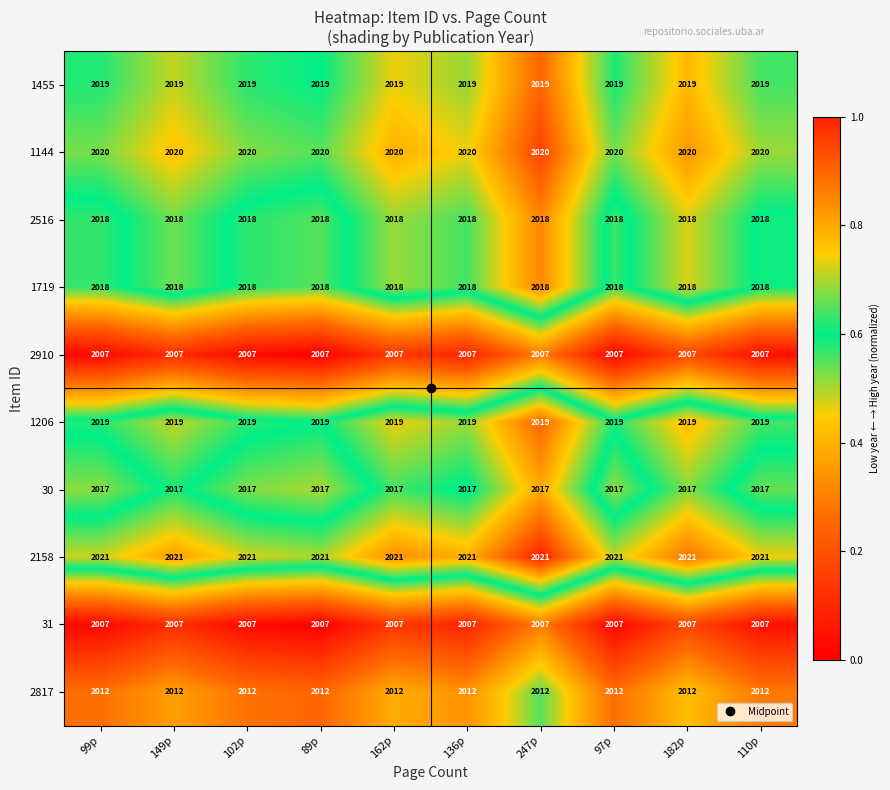

Is it true that 31 equals 2007 at 89p?

True